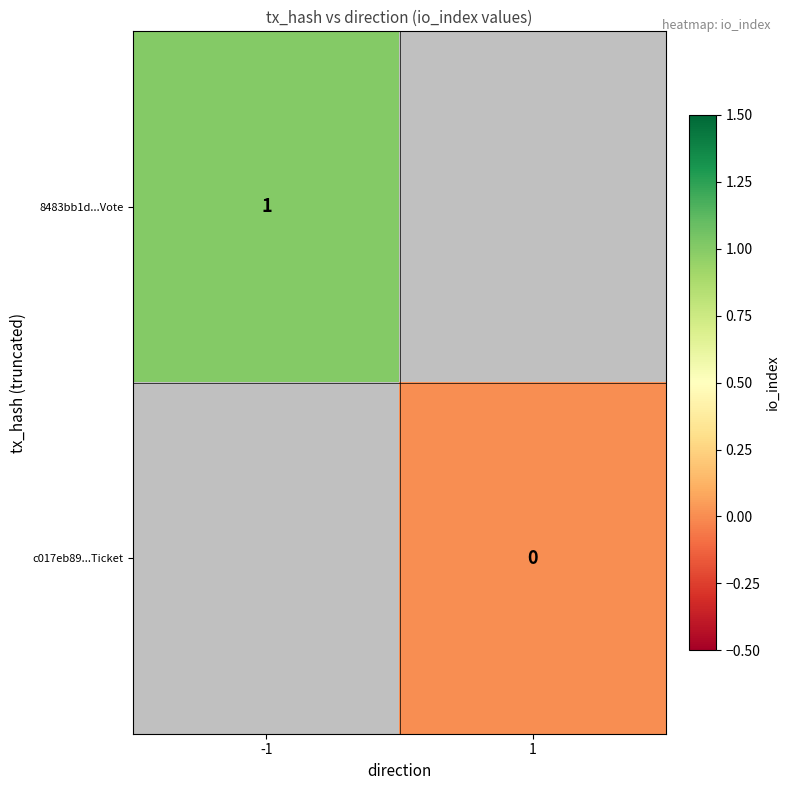

True or false: 8483bb1d...Vote has a value of 1 at -1.

True